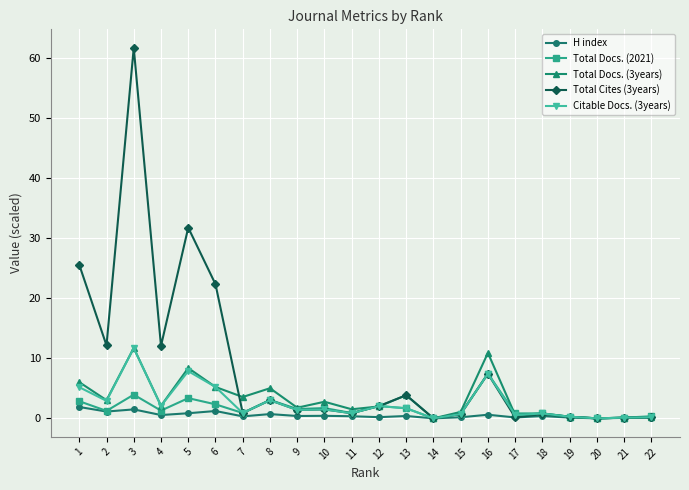

Which series has the largest total across all categories?

Total Cites (3years)